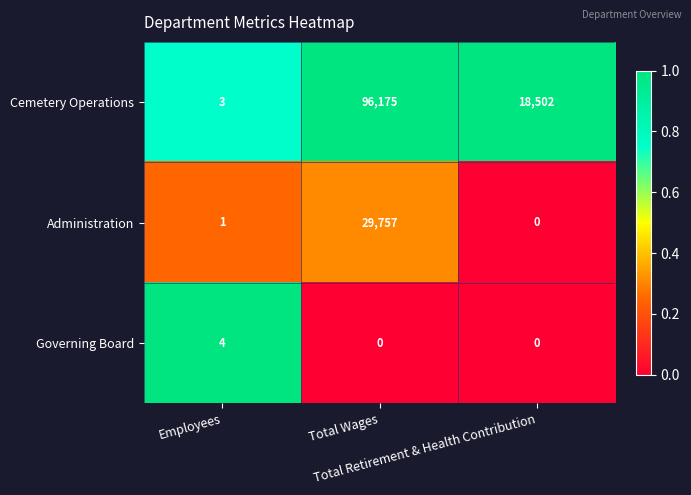

At which category is the sum across all series the highest?

Total Wages